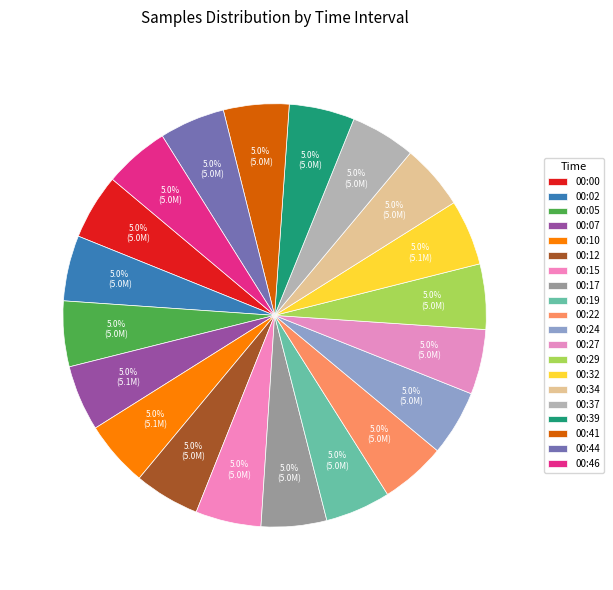

Which category has the biggest portion of the pie?

00:10